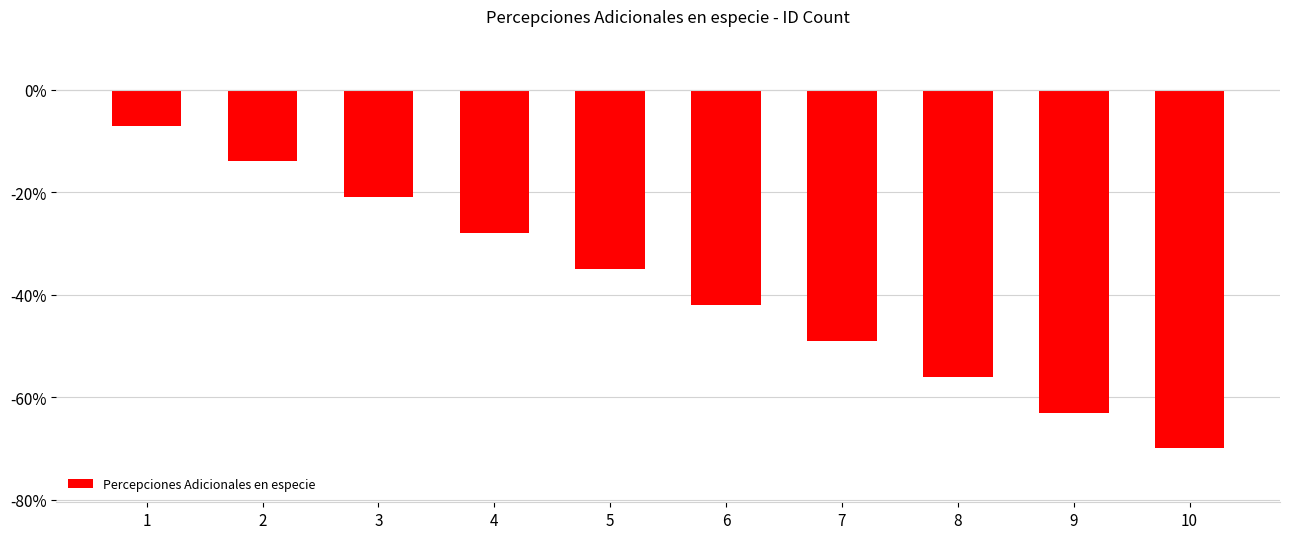

How many data points does each series have?

10